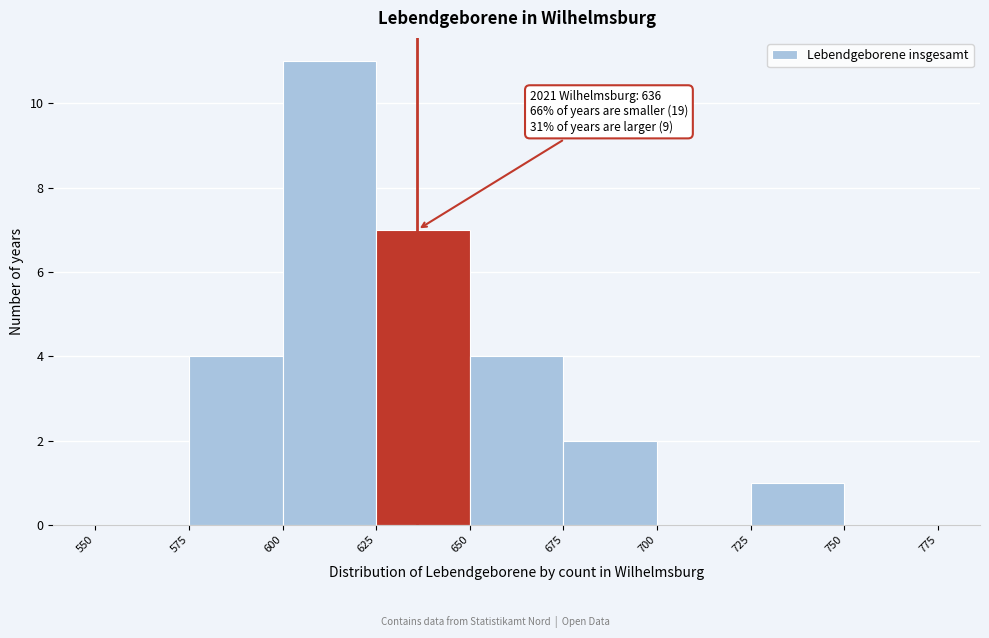

Which range on the x-axis has the tallest bar?

600 to 625